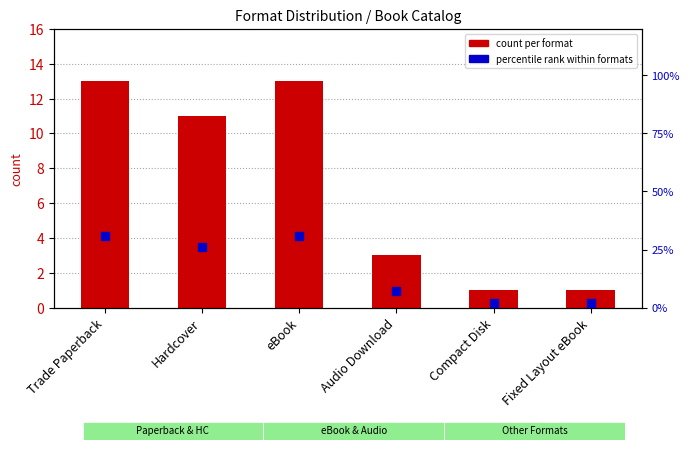

Which series reaches the maximum Y coordinate?

percentile rank within formats